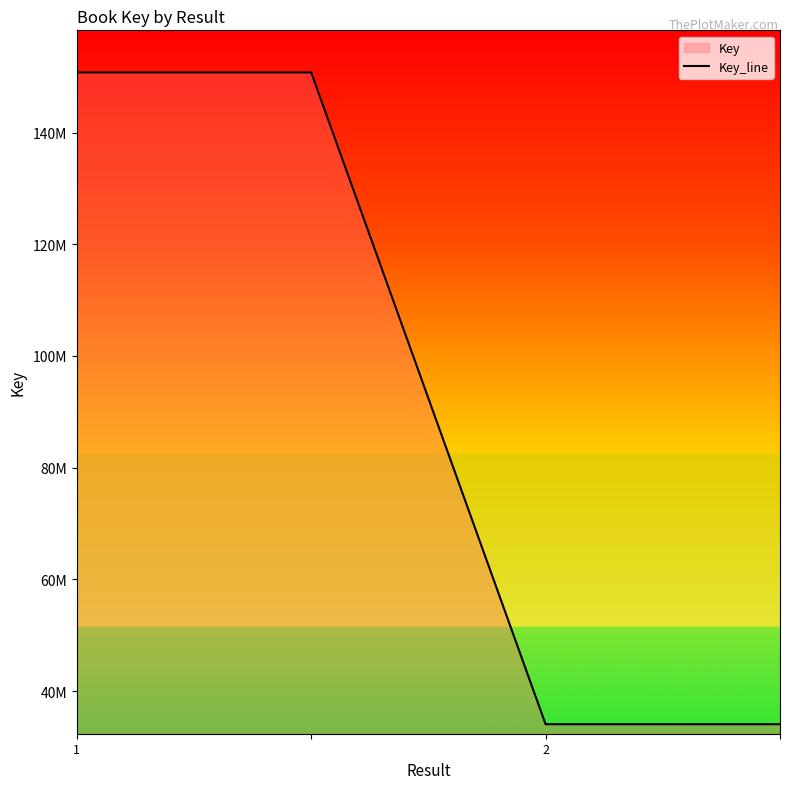

Does the chart display data point markers on the line(s)?

No